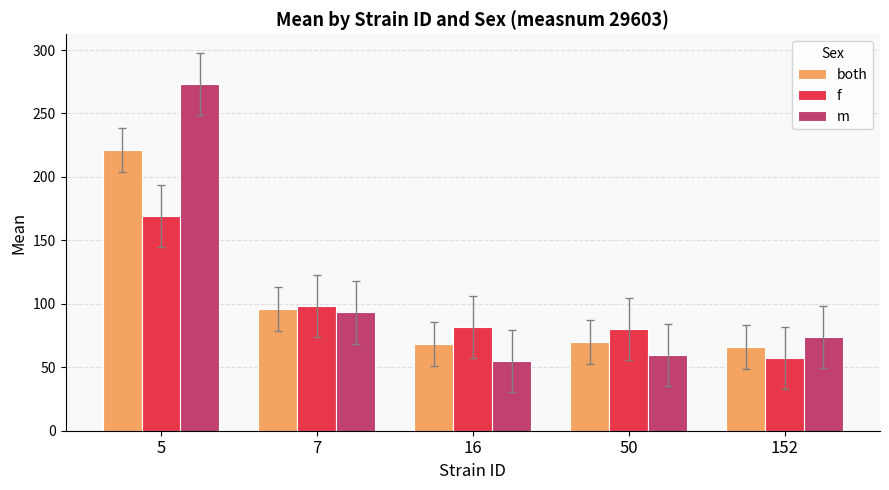

How many bars are there in total?

15